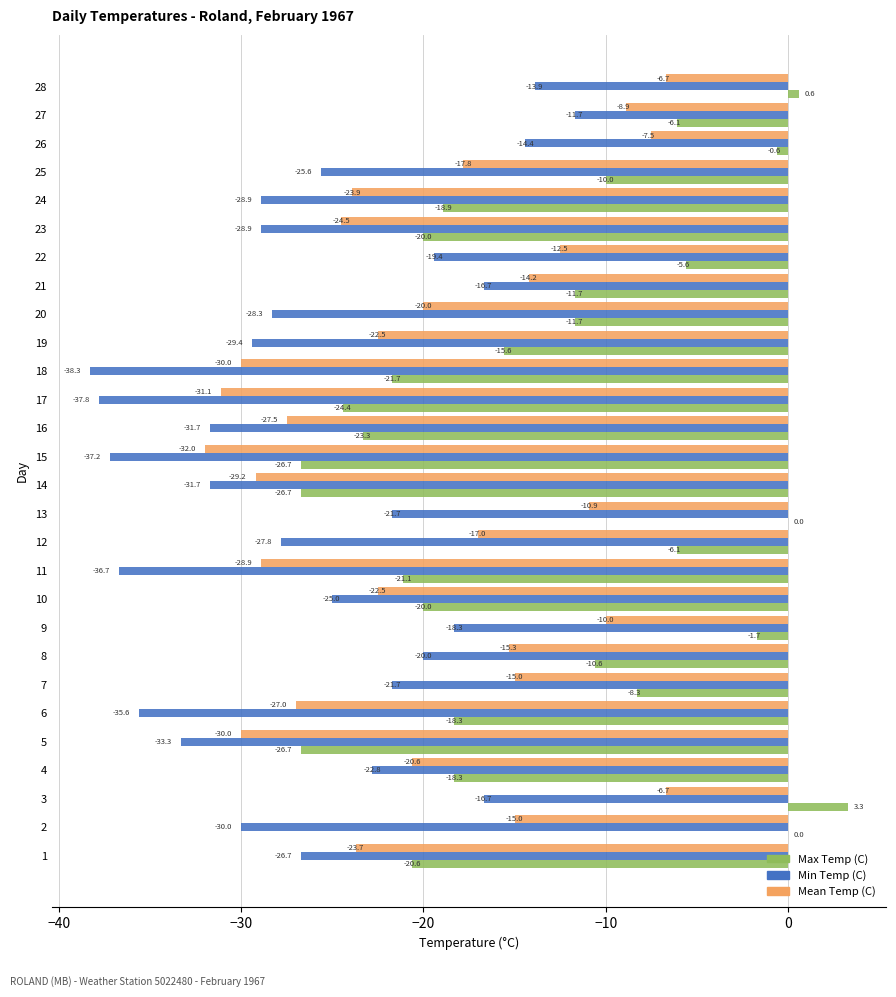

What is the sum of all Min Temp (C) values?

-730.2